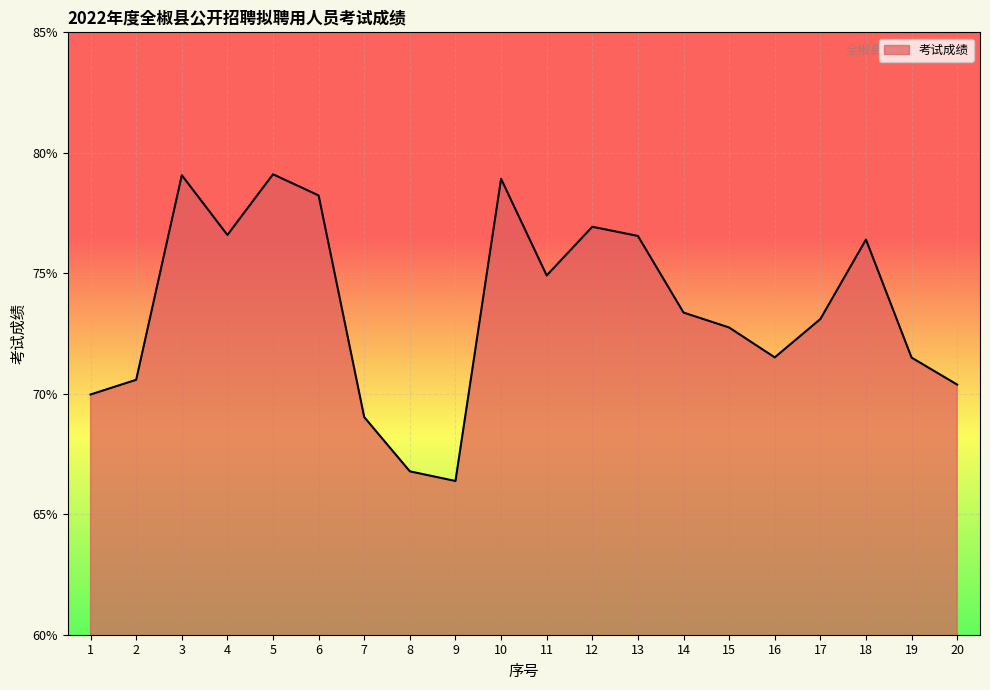

What is the minimum value shown in the chart?

66.4